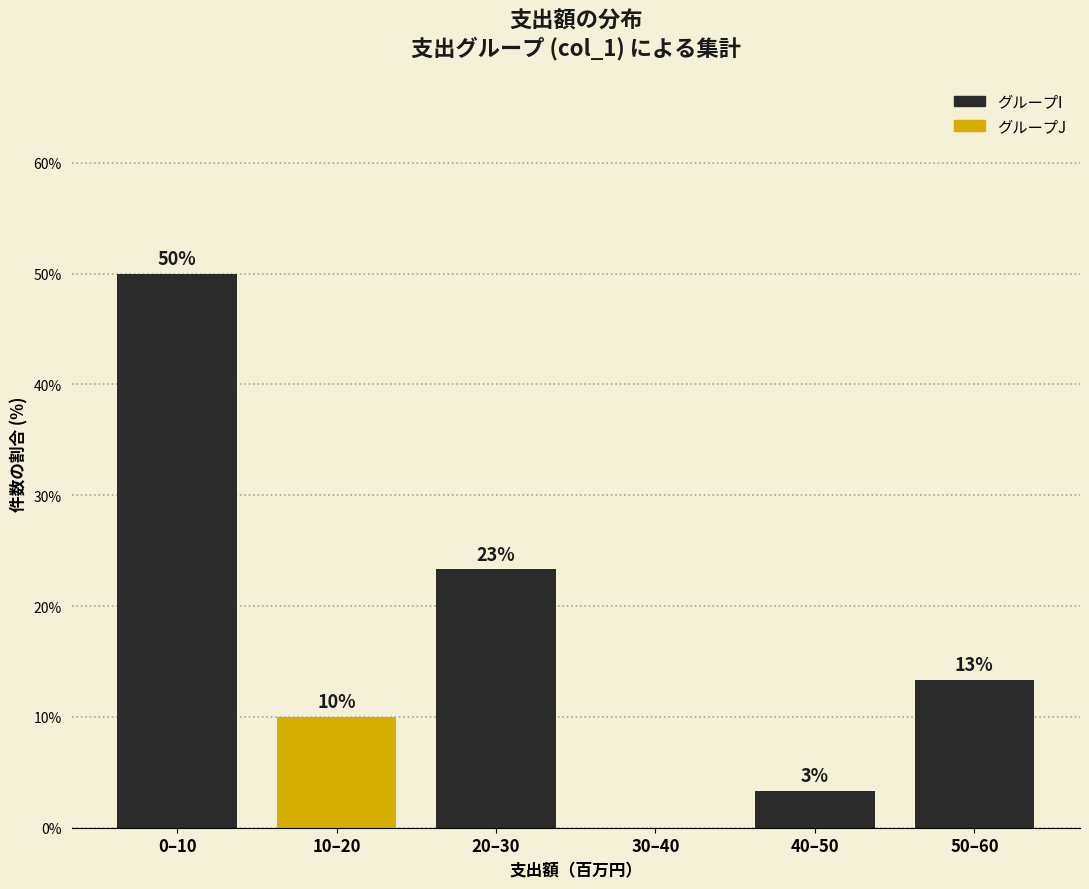

Are the bars horizontal?

No